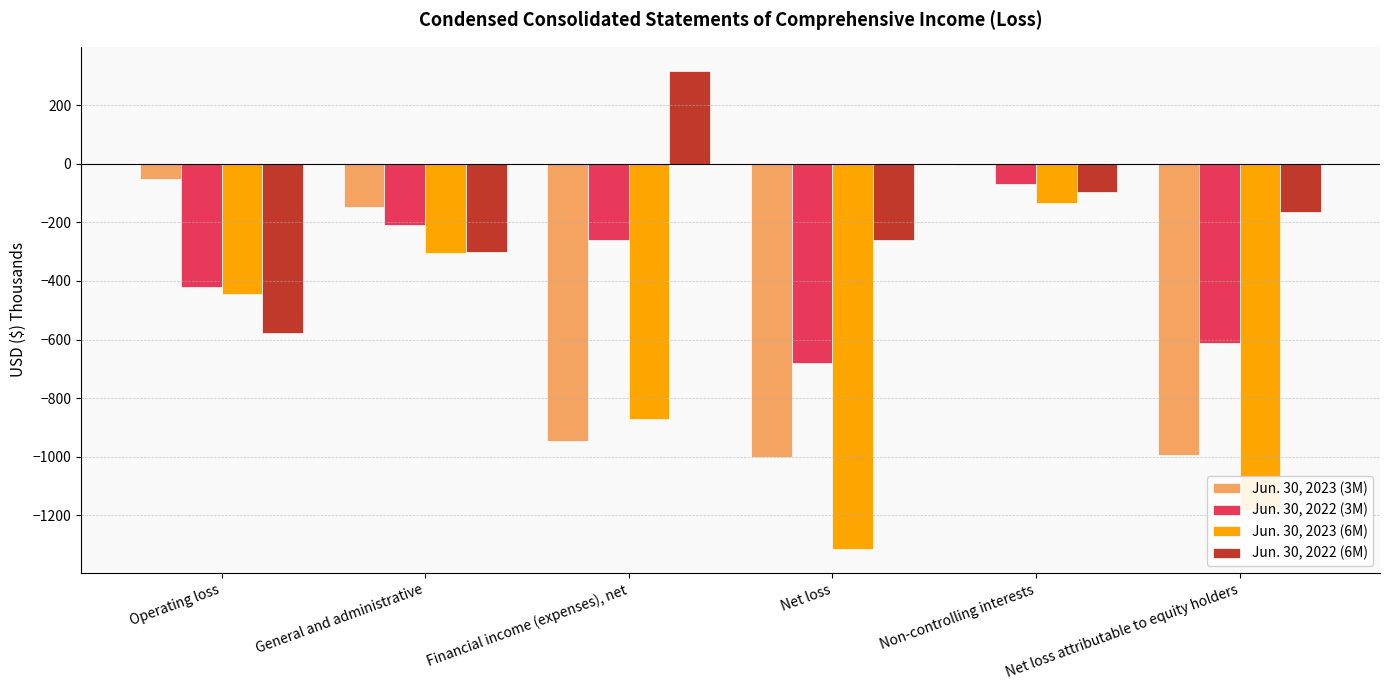

What is the spread (max minus min) of values at General and administrative?

159